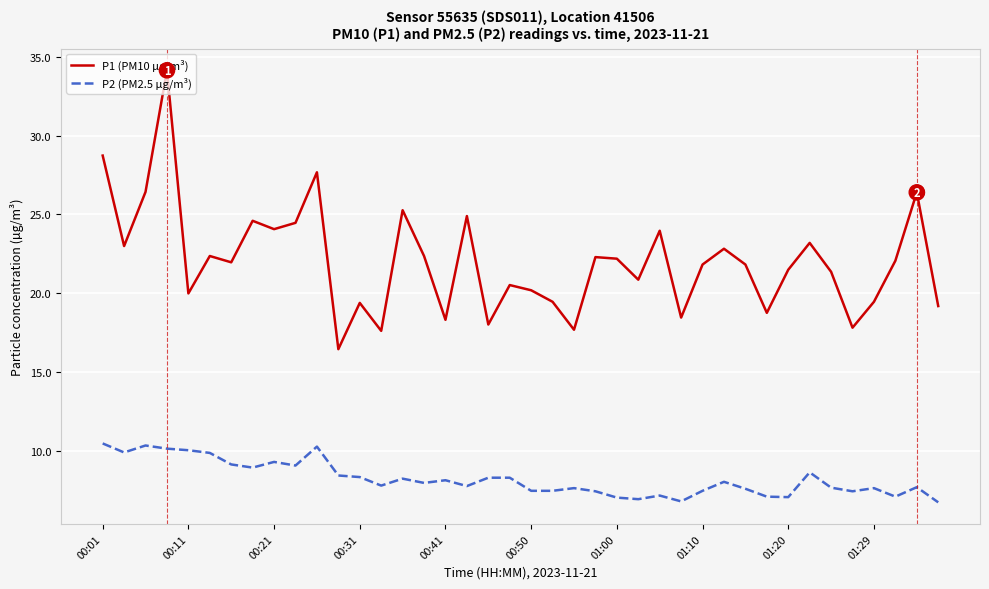

True or false: P1 (PM10 µg/m³) has more than 2 points higher than both neighbors.

True